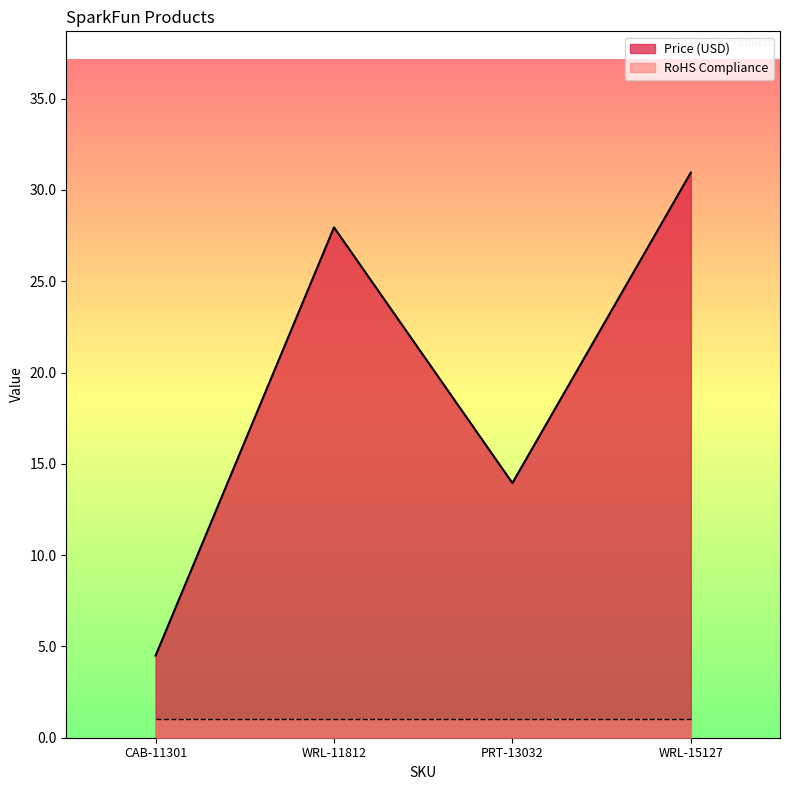

What is the value of the 3rd point from the left?

13.9